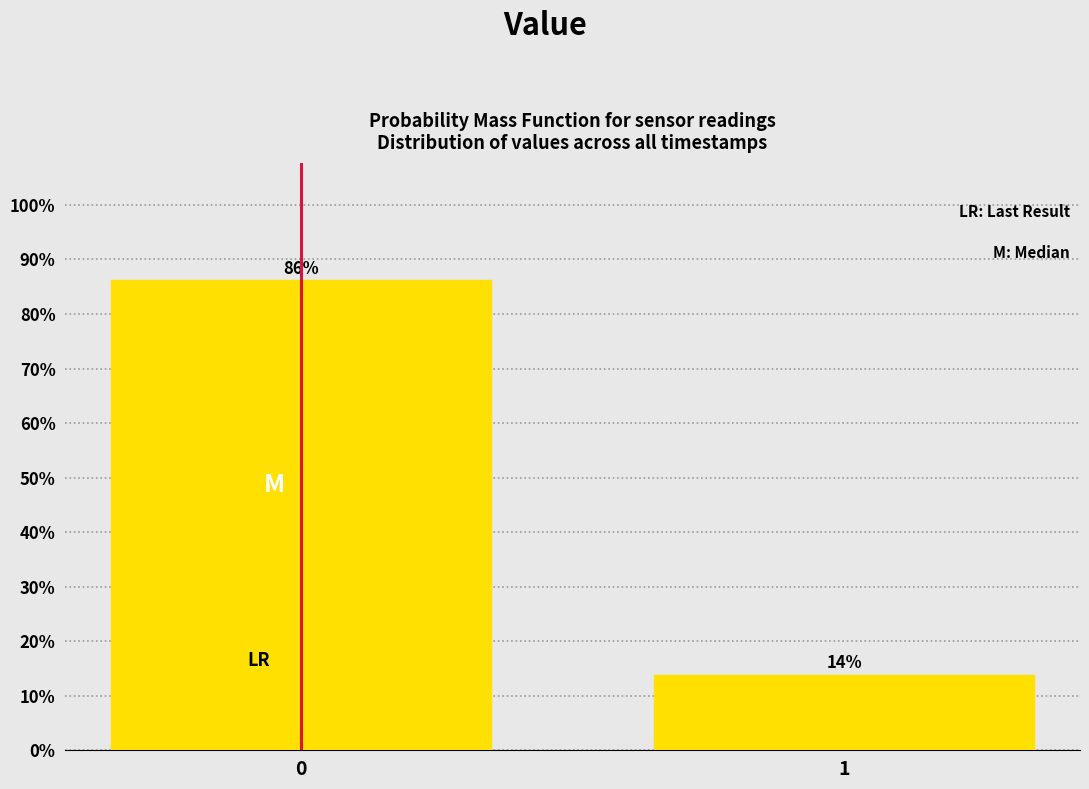

What is the value of the 2nd bar from the left?

13.8